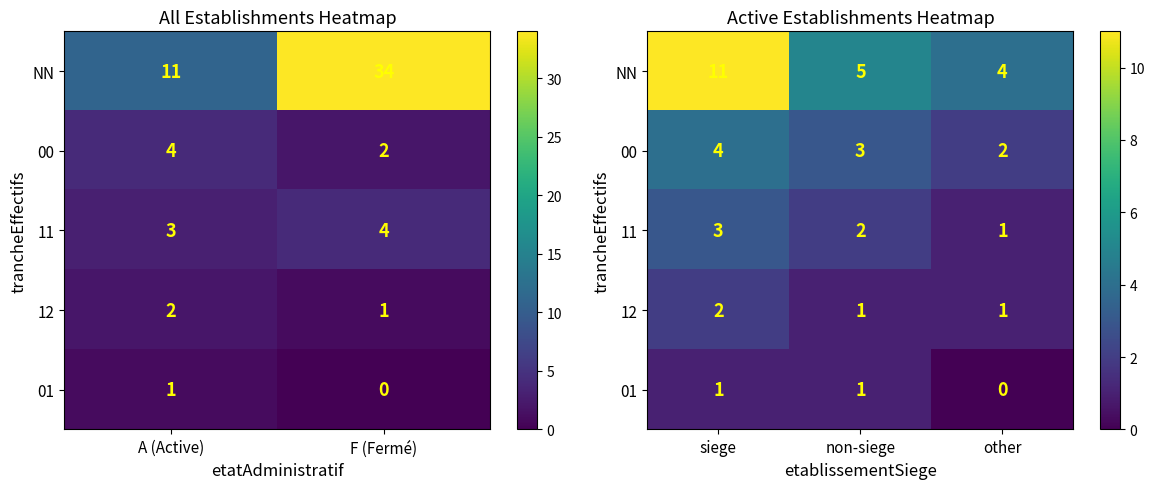

At which category does the chart reach its minimum across all series?

other